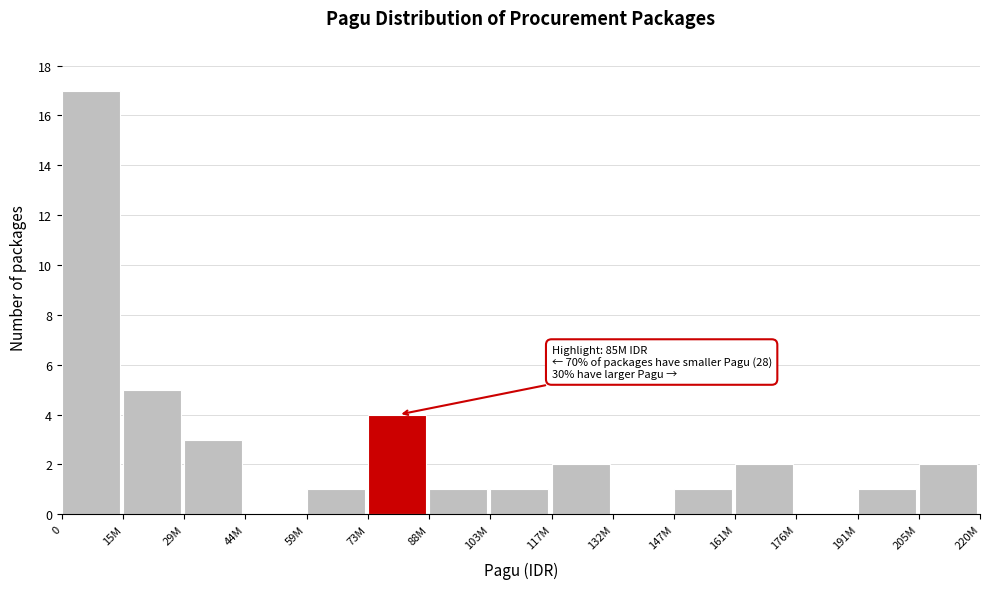

Reading right to left, transcribe all the data shown in this chart.

205M=2	191M=1	176M=0	161M=2	147M=1	132M=0	117M=2	103M=1	88M=1	73M=4	59M=1	44M=0	29M=3	15M=5	0=17